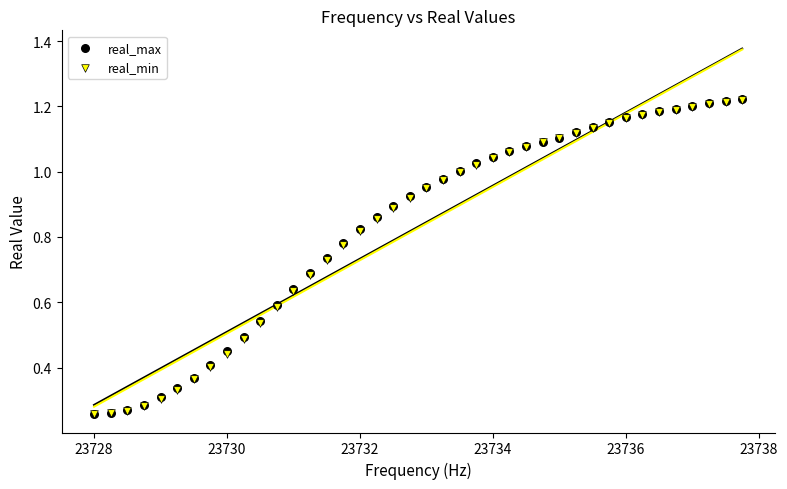

What are all the series names shown in the legend?

real_max, real_min